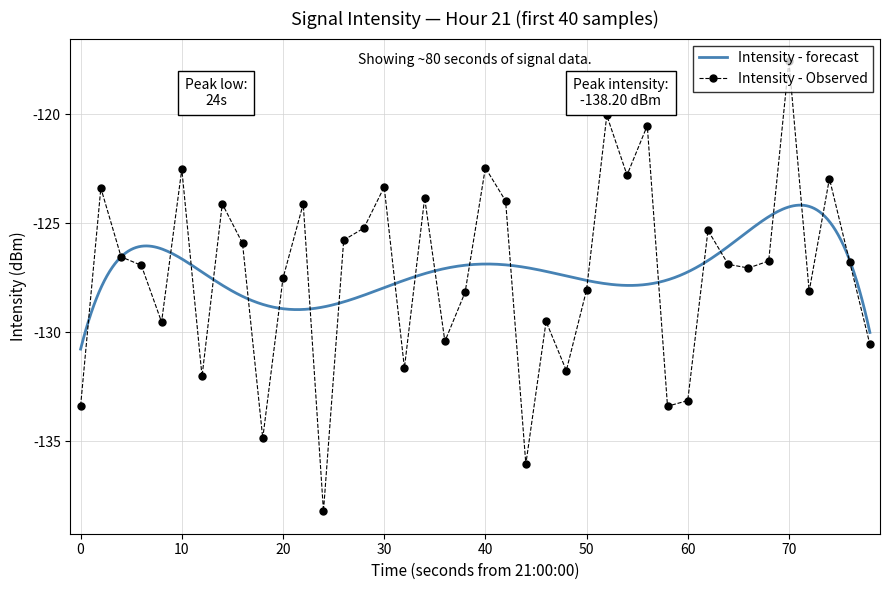

True or false: the data has more than 0 interior local peaks.

True